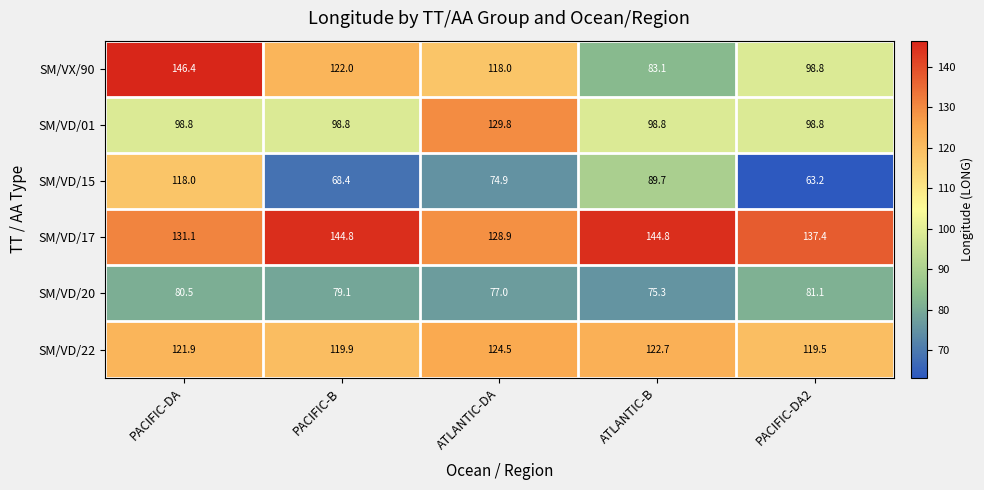

Reading left to right, transcribe all the data shown in this chart.

SM/VX/90: PACIFIC-DA=146.4	PACIFIC-B=122.0	ATLANTIC-DA=118.0	ATLANTIC-B=83.1	PACIFIC-DA2=98.8
SM/VD/01: PACIFIC-DA=98.8	PACIFIC-B=98.8	ATLANTIC-DA=129.8	ATLANTIC-B=98.8	PACIFIC-DA2=98.8
SM/VD/15: PACIFIC-DA=118.0	PACIFIC-B=68.4	ATLANTIC-DA=74.9	ATLANTIC-B=89.7	PACIFIC-DA2=63.2
SM/VD/17: PACIFIC-DA=131.1	PACIFIC-B=144.8	ATLANTIC-DA=128.9	ATLANTIC-B=144.8	PACIFIC-DA2=137.4
SM/VD/20: PACIFIC-DA=80.5	PACIFIC-B=79.1	ATLANTIC-DA=77.0	ATLANTIC-B=75.3	PACIFIC-DA2=81.1
SM/VD/22: PACIFIC-DA=121.9	PACIFIC-B=119.9	ATLANTIC-DA=124.5	ATLANTIC-B=122.7	PACIFIC-DA2=119.5